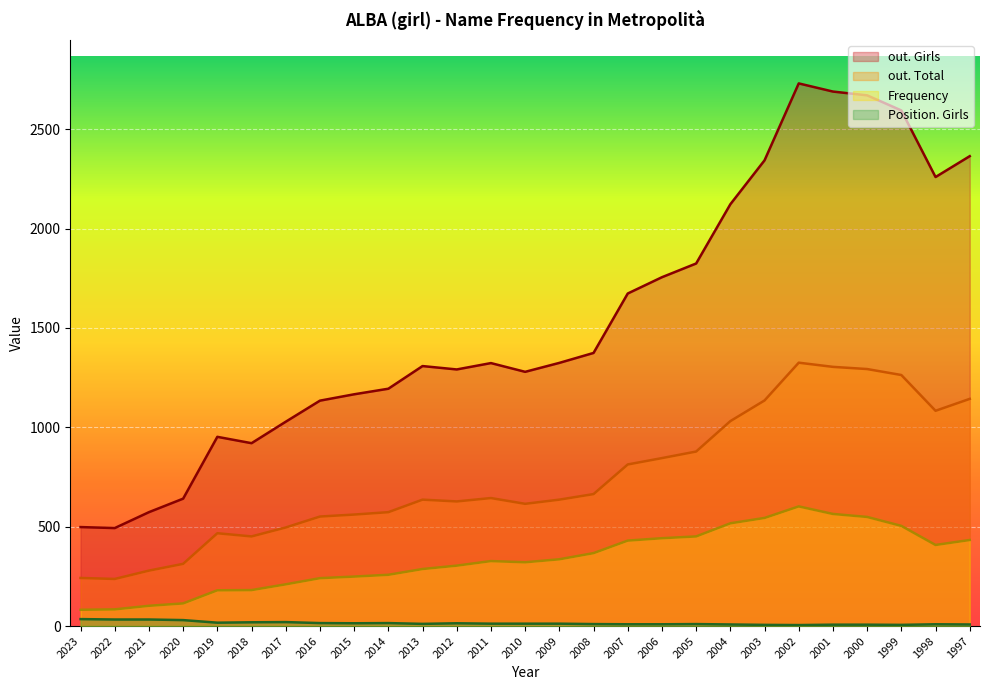

Which series has the widest spread of values?

out. Girls